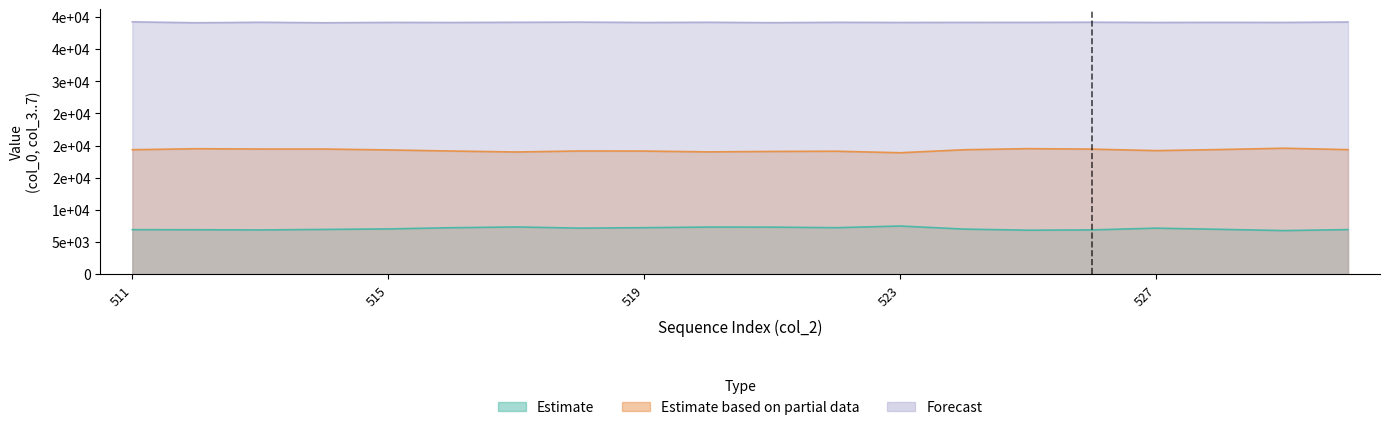

Where does the Forecast series first go above 39158?

511